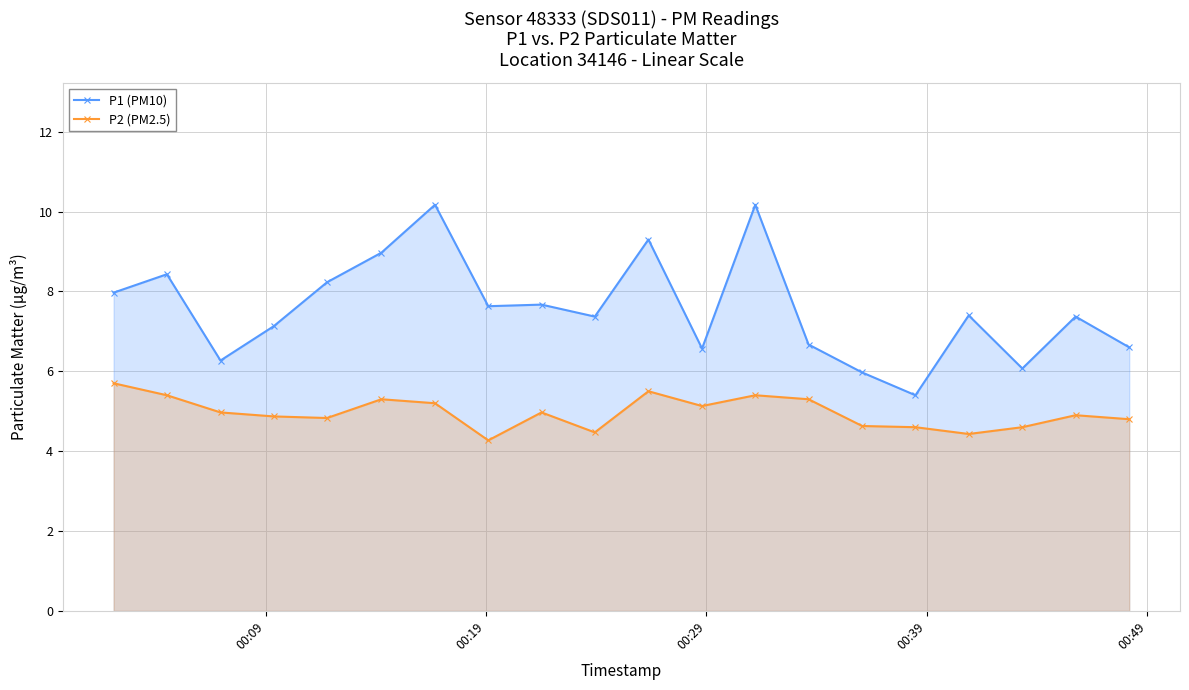

What is the average value of the P2 (PM2.5) series?

5.0